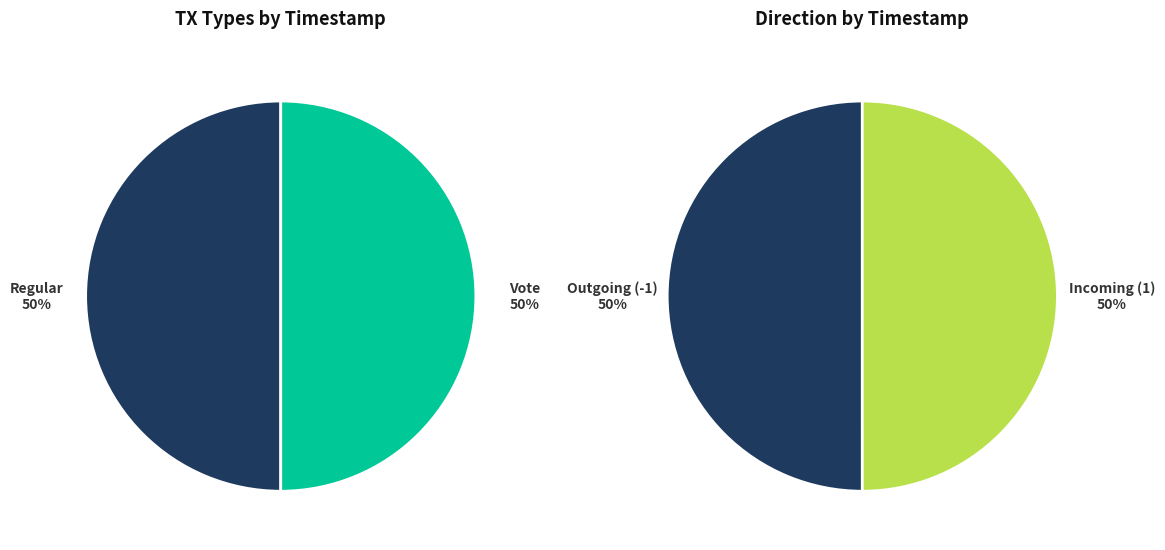

How many slices are in this pie chart?

4